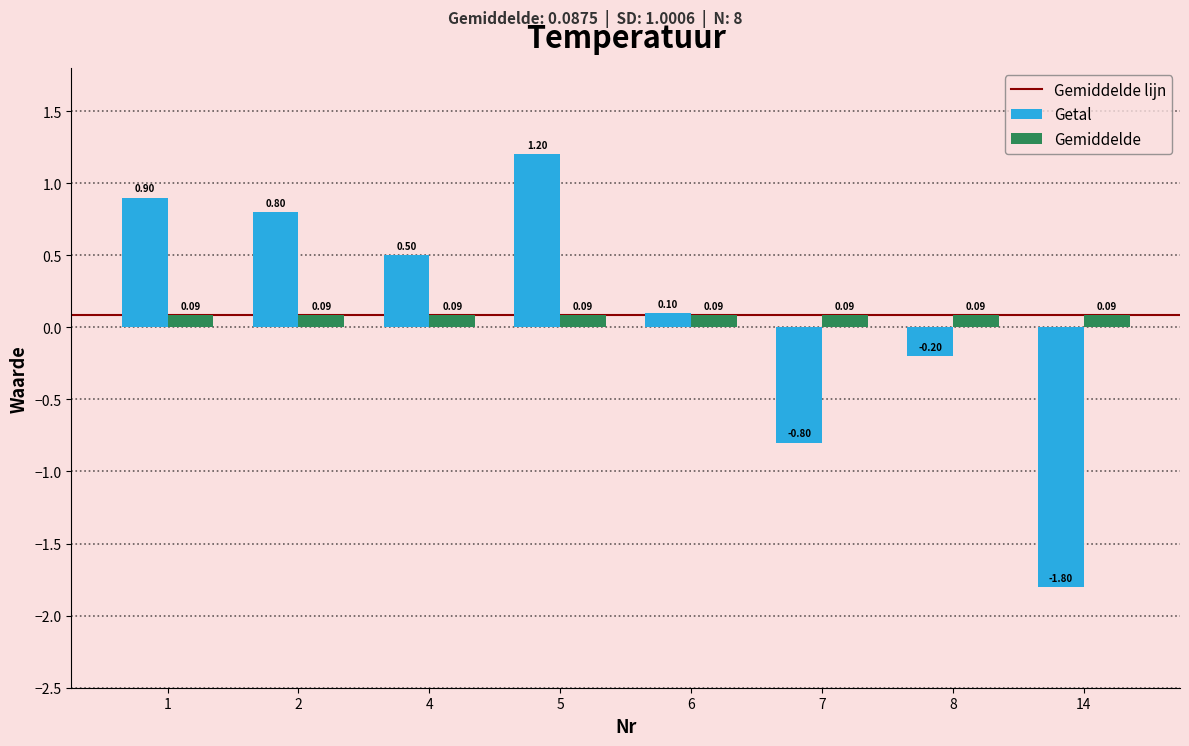

What is the total value across all series at 1?

1.0